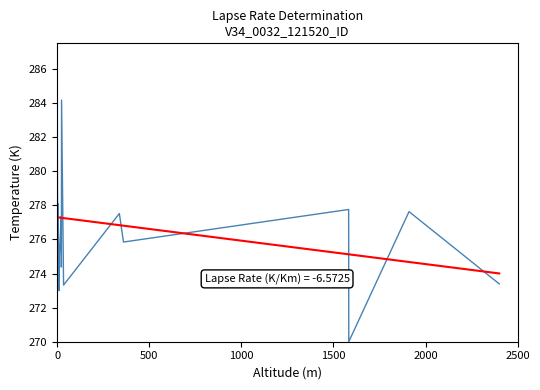

Does the chart have visible grid lines?

No